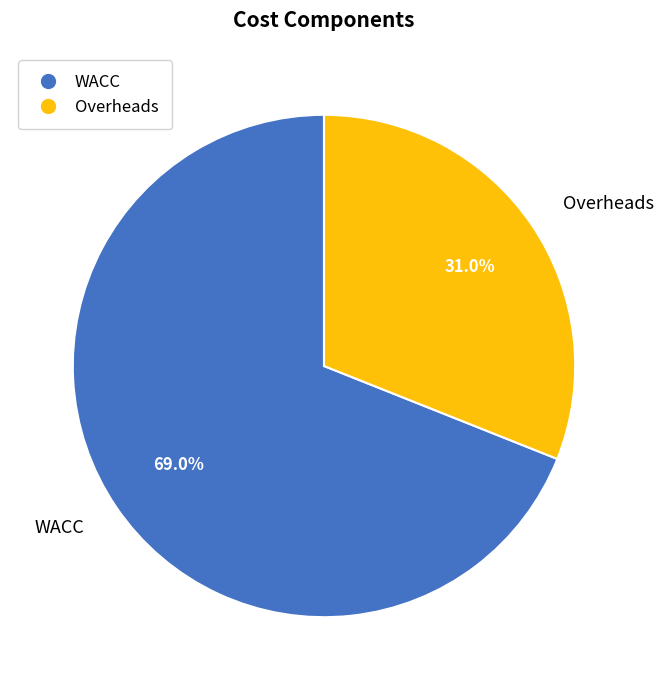

To the nearest percent, what is the average slice percentage?

50%